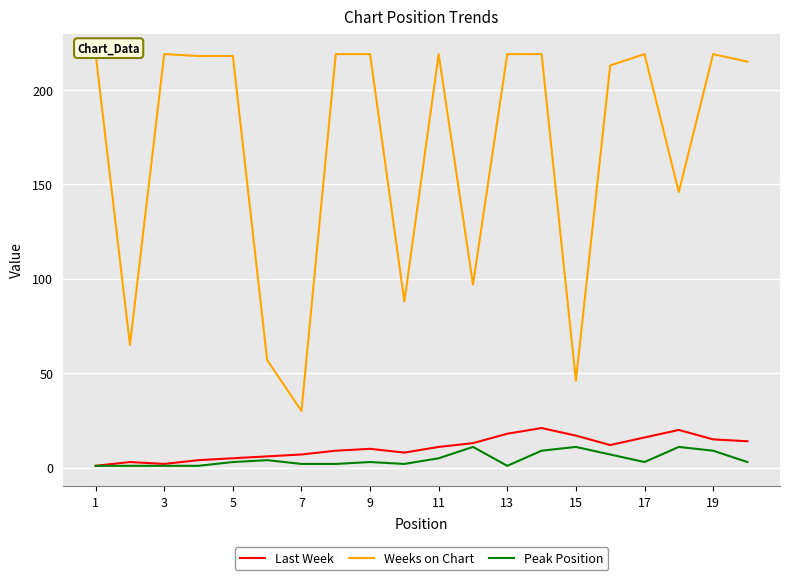

What is the highest value of the Last Week series?

21